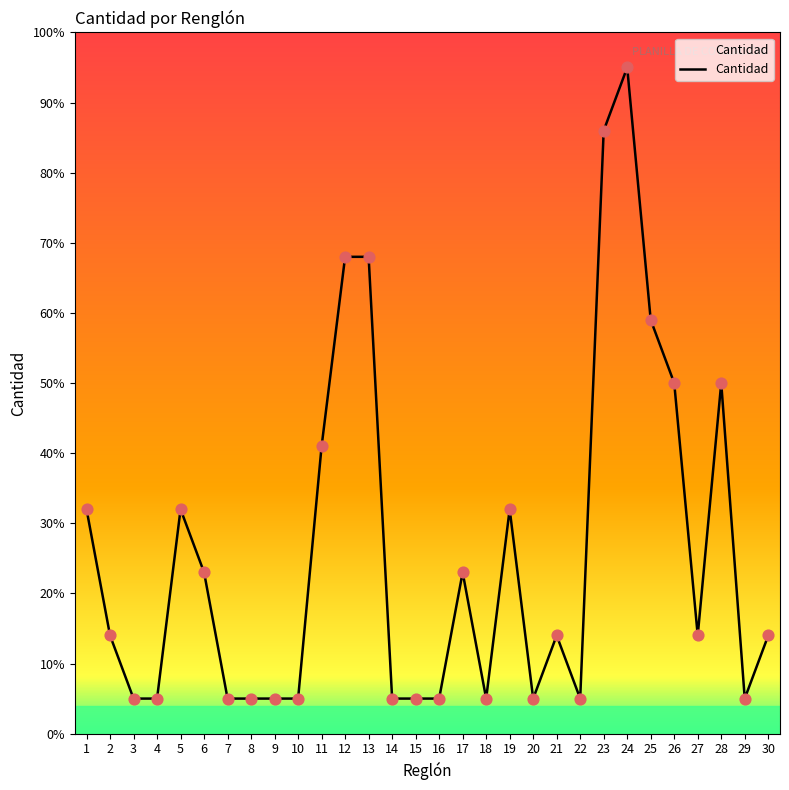

What is the change in value from 6 to 28?

+27